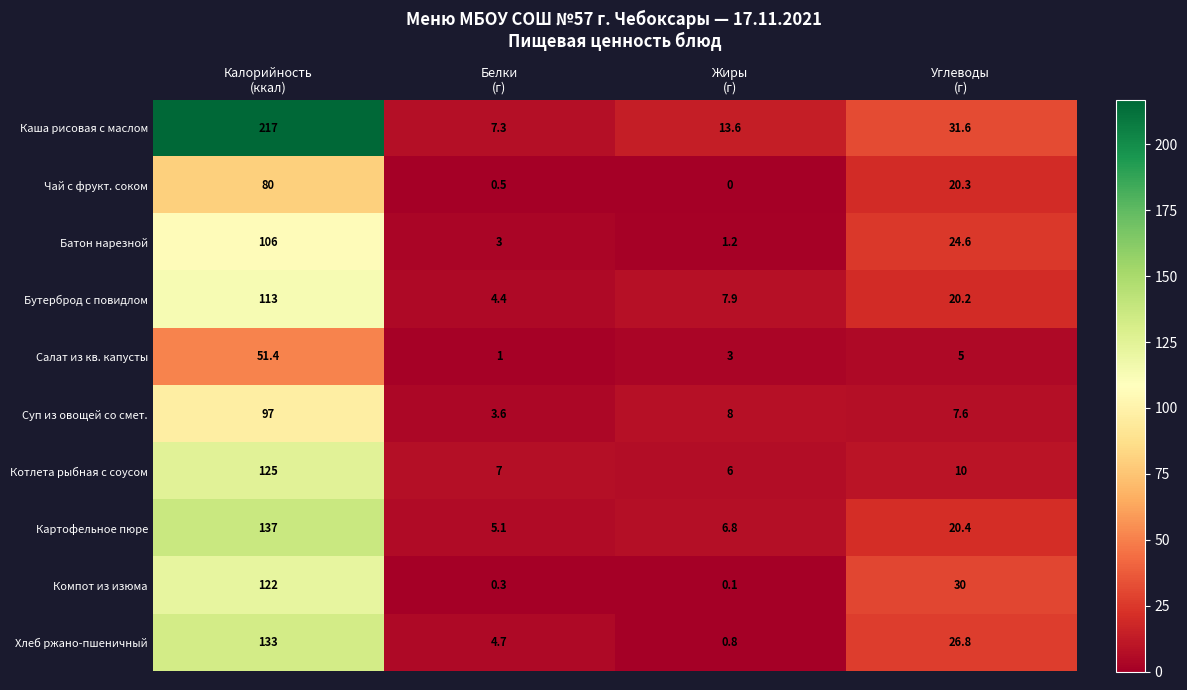

What is the spread (max minus min) of values at Жиры
(г)?

13.6